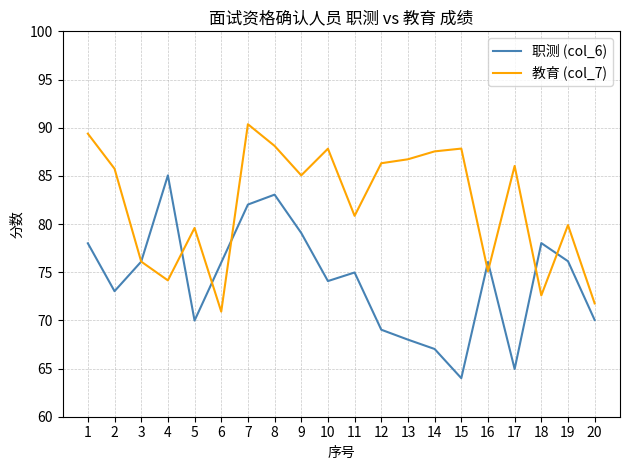

What is the sum of all 职测 (col_6) values?

1484.6